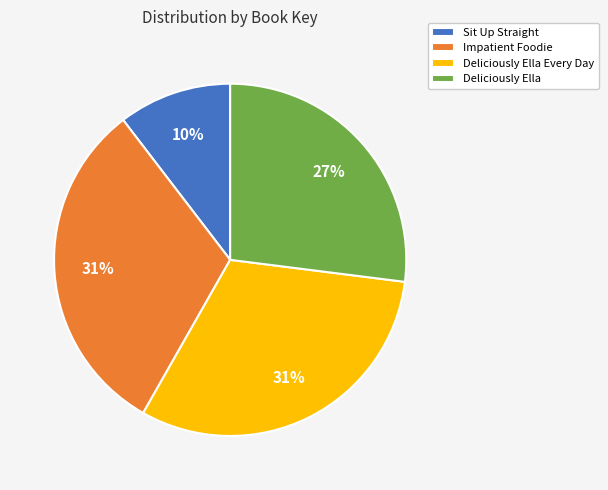

To the nearest percent, what is the difference between the Deliciously Ella Every Day and Deliciously Ella slice percentages?

4%